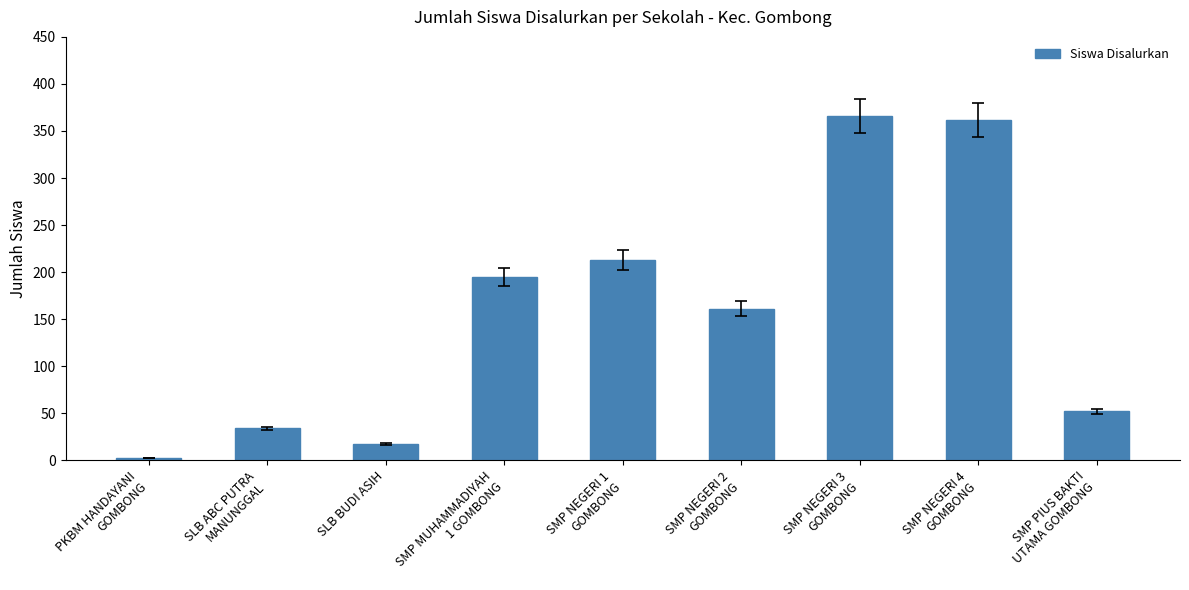

How many bars are there in total?

9